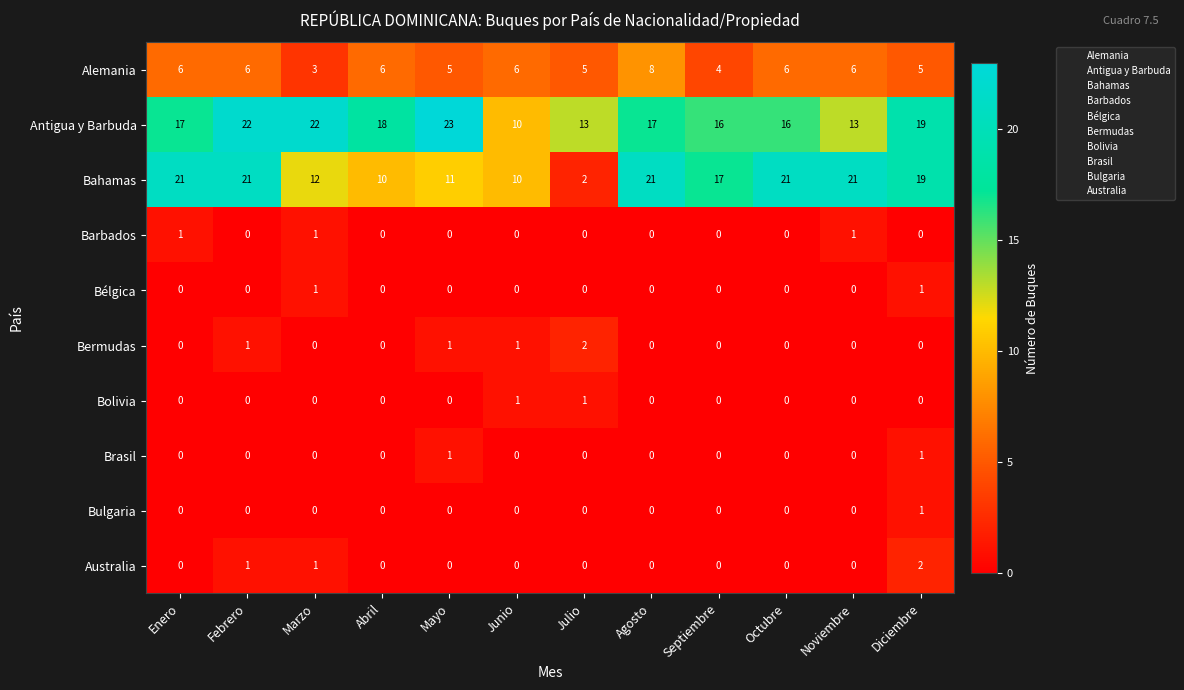

Count the number of categories in the chart.

12